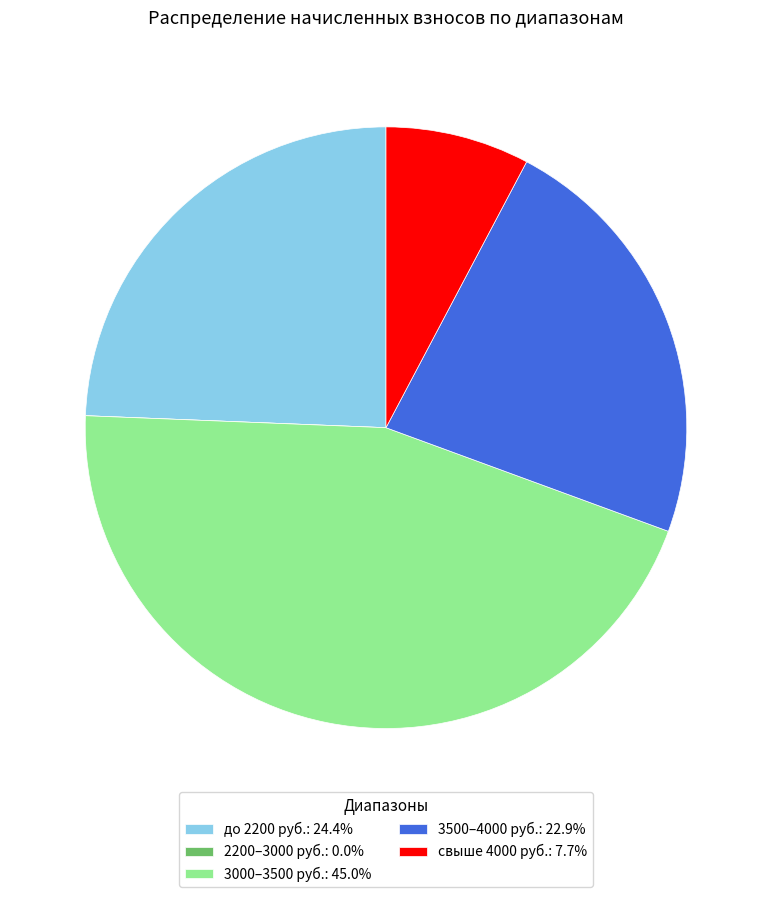

Is до 2200 руб.: 24.4% the majority of the pie?

No